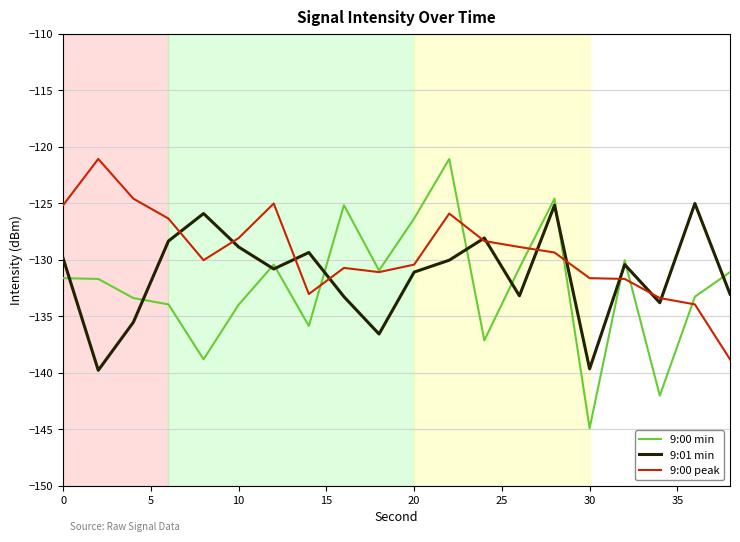

What is the difference between the maximum and second lowest values in the 9:00 peak series?

12.9